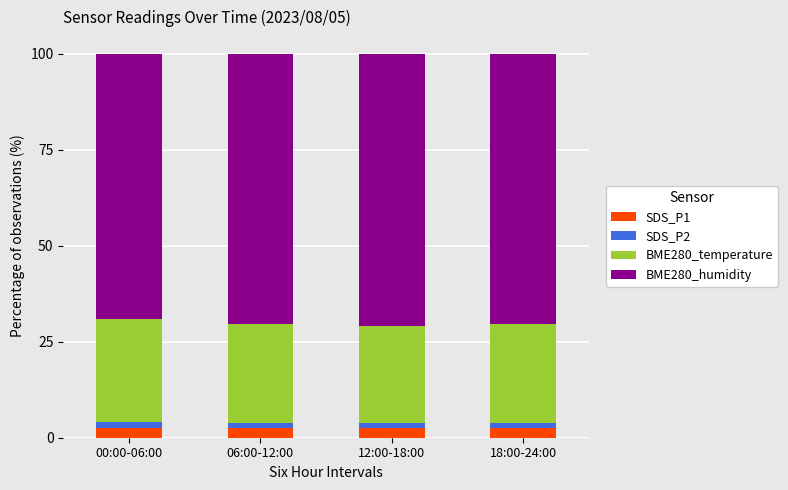

What is the lowest value of the SDS_P1 series?

2.4